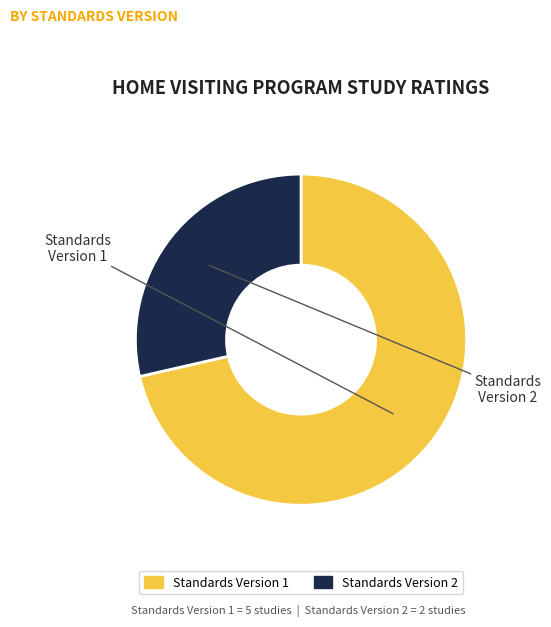

Count the number of slices in the pie.

2